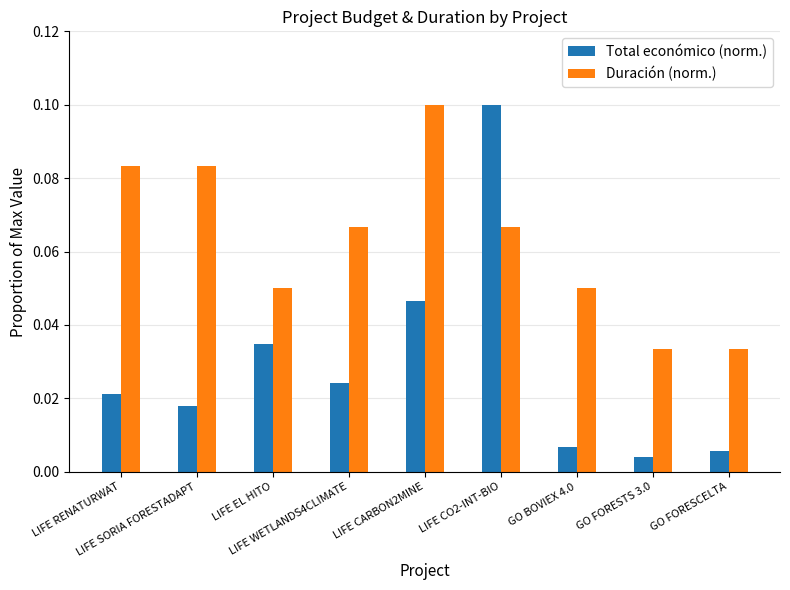

What are all the series names shown in the legend?

Total económico (norm.), Duración (norm.)